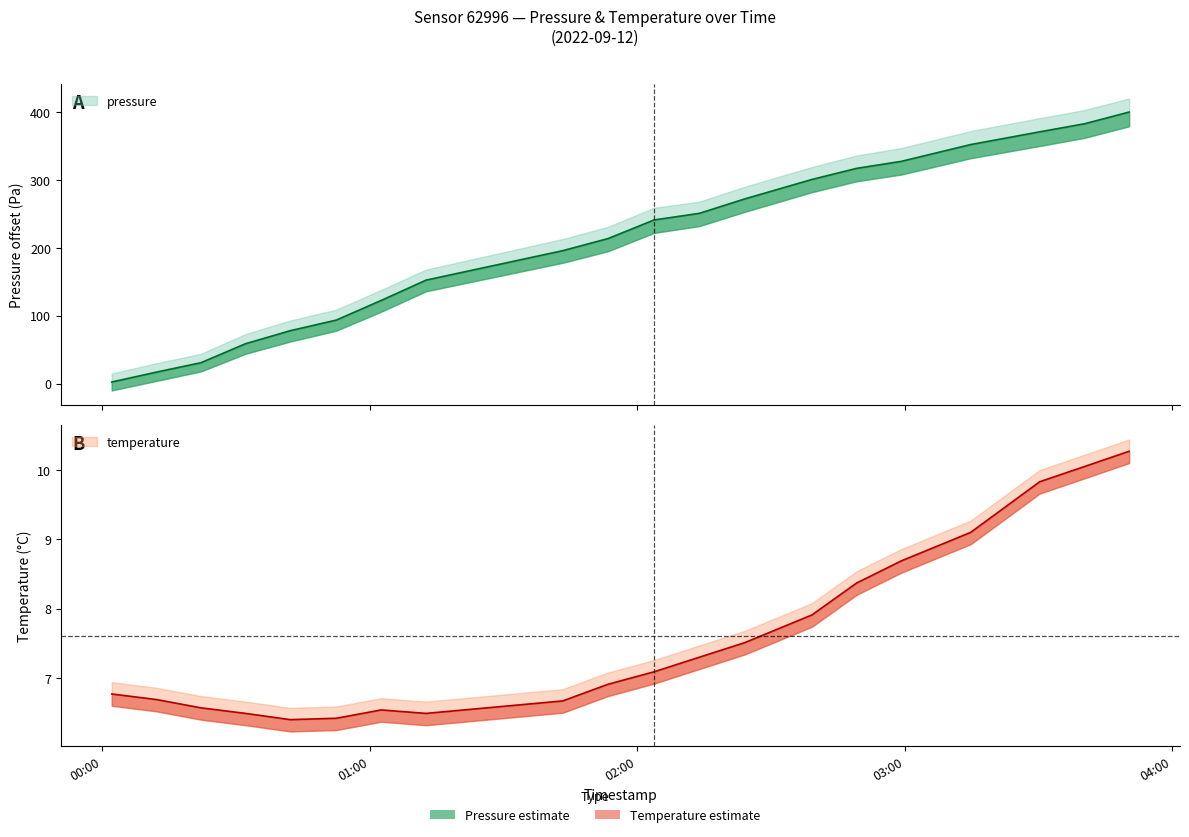

At which label does pressure first exceed 241?

2022-09-12T02:03:48